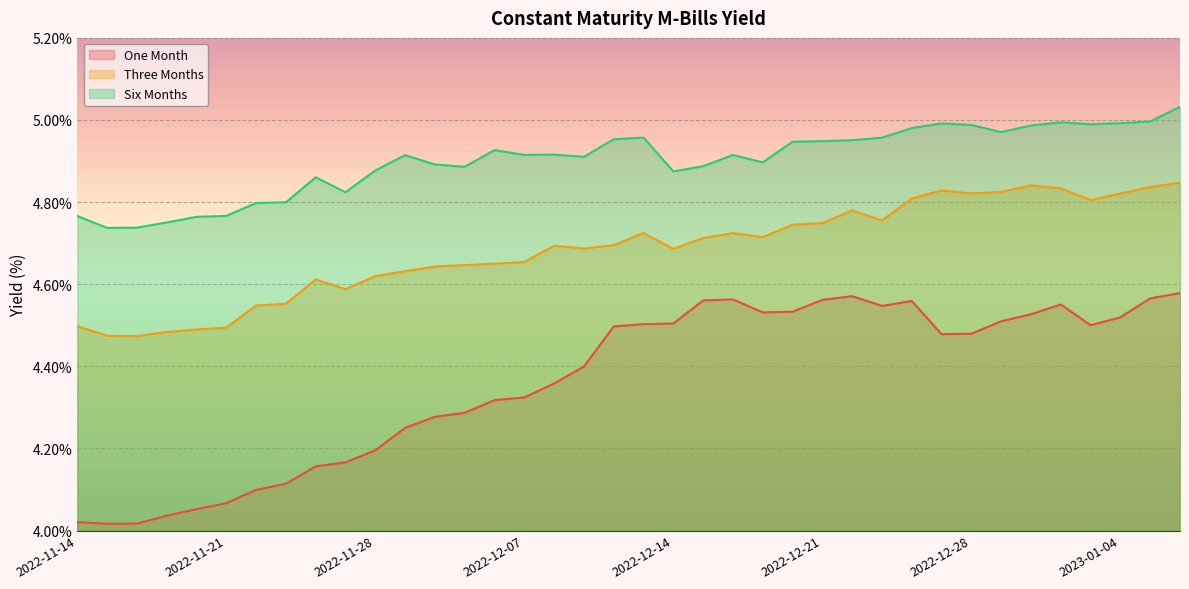

What is the label of the 28th point from the left?

2022-12-23